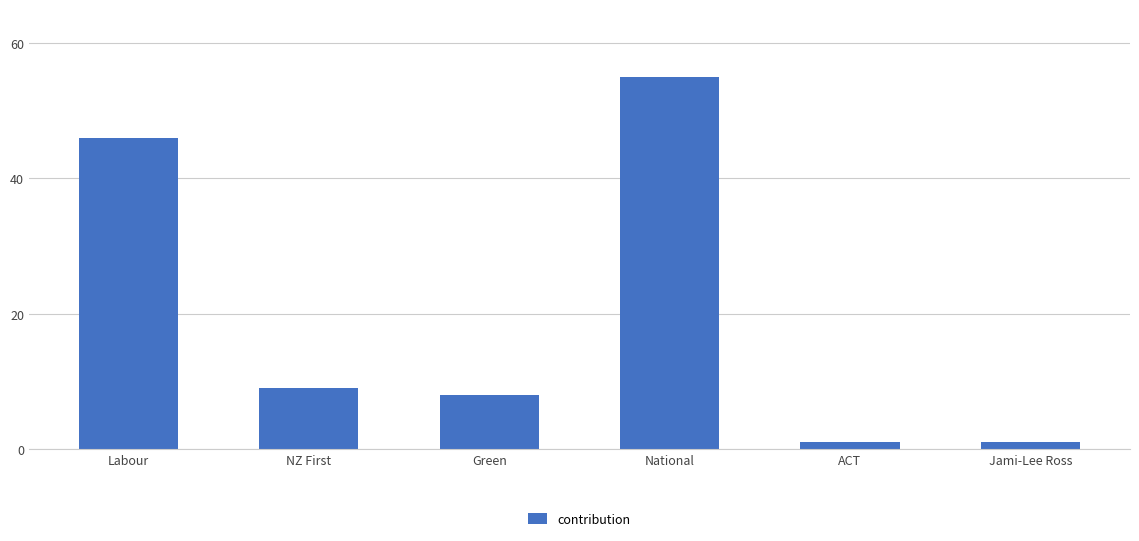

How many values are between 1 and 46?

5